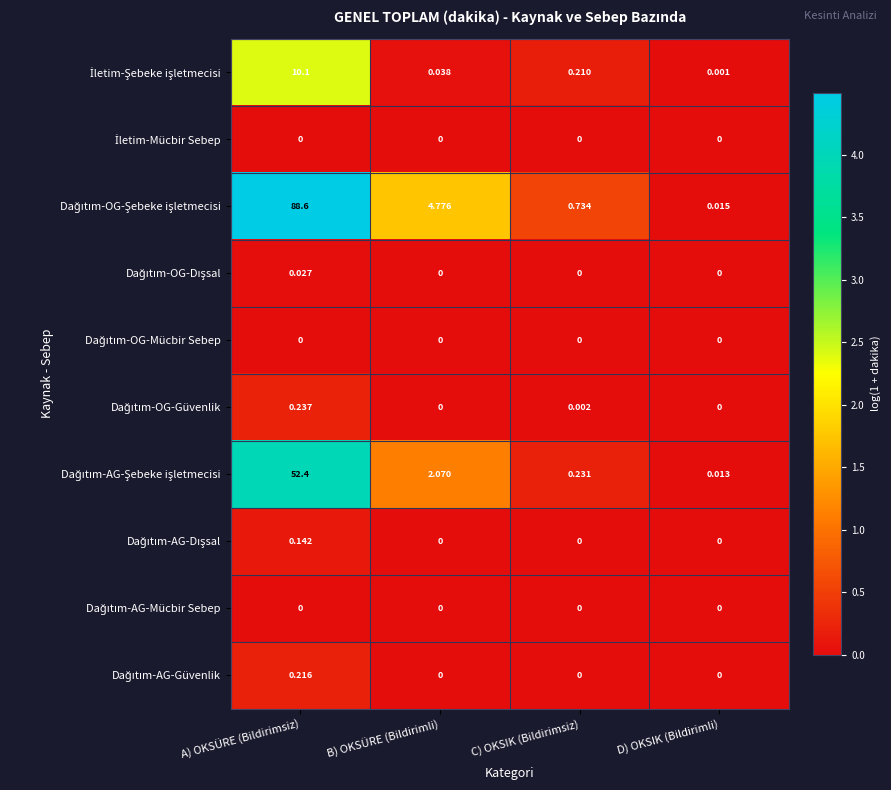

At which category is the sum across all series the highest?

A) OKSÜRE (Bildirimsiz)